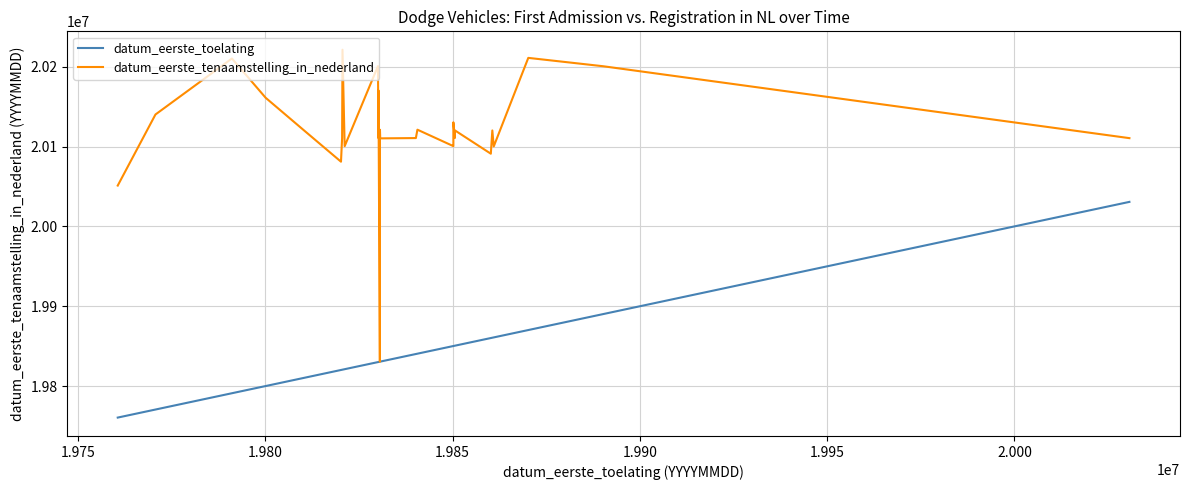

Is it true that datum_eerste_toelating equals 27596022 at 22?

False